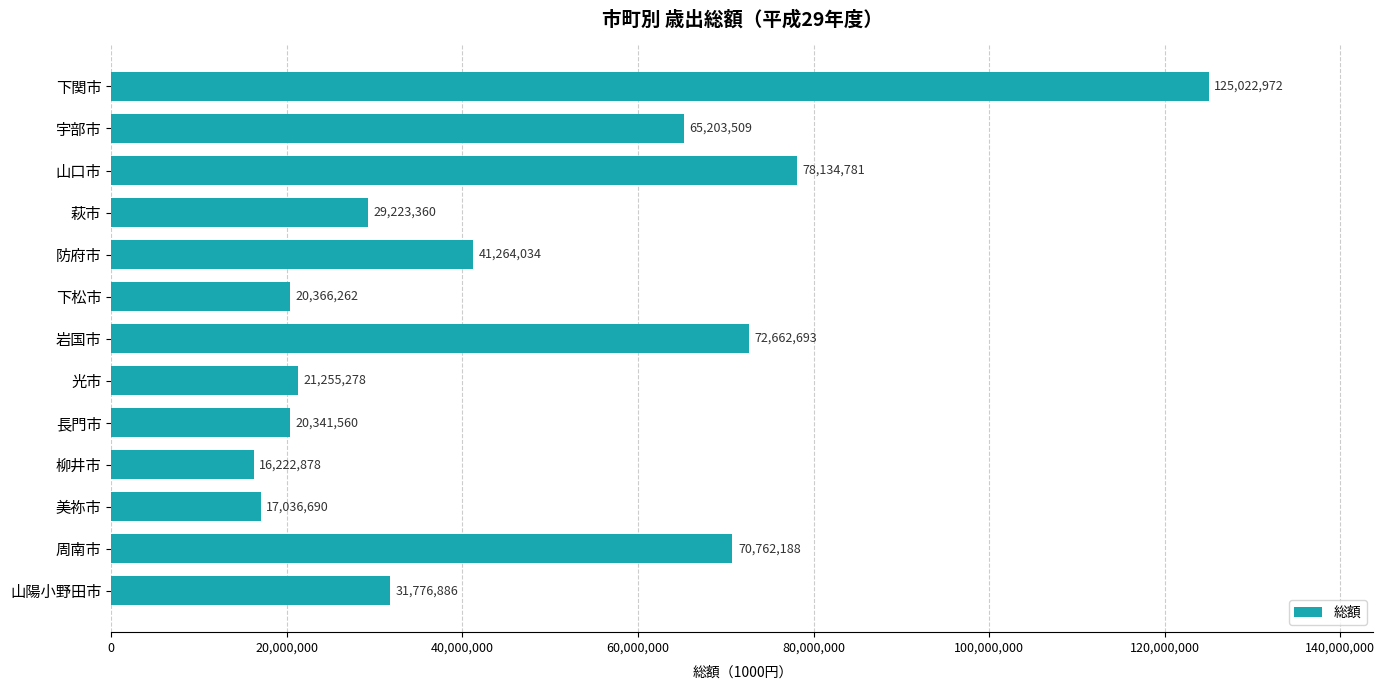

What is the ratio of the value at 山口市 to the value at 萩市?

2.7